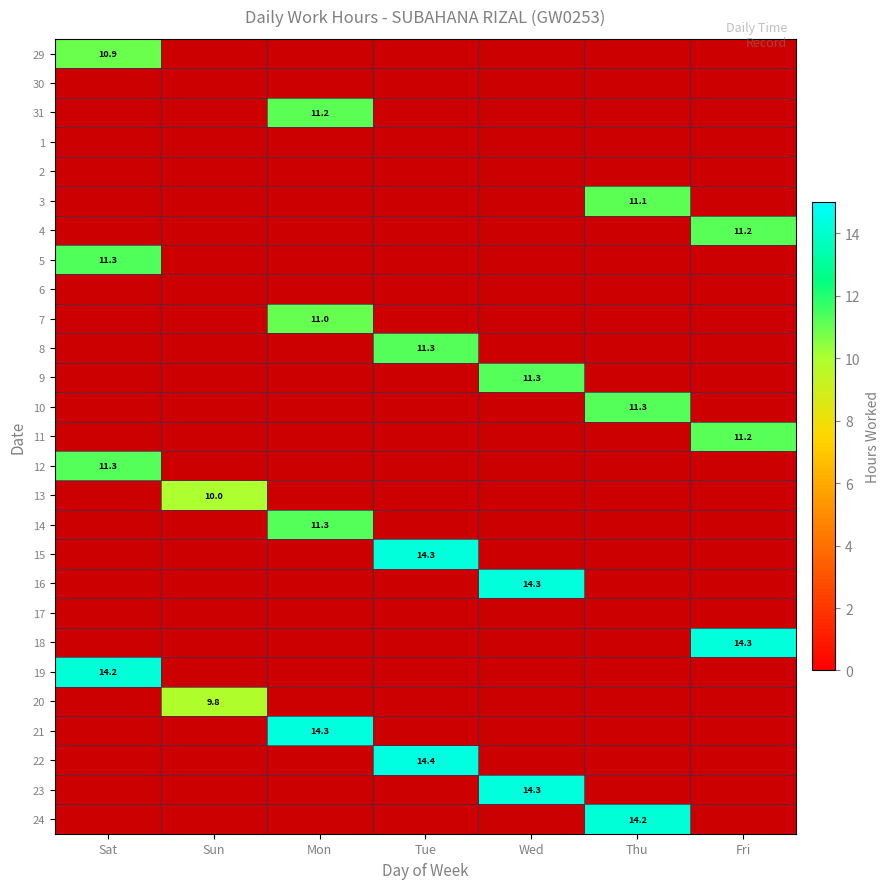

The 15 series shows 24.7 at Tue. True or false?

False